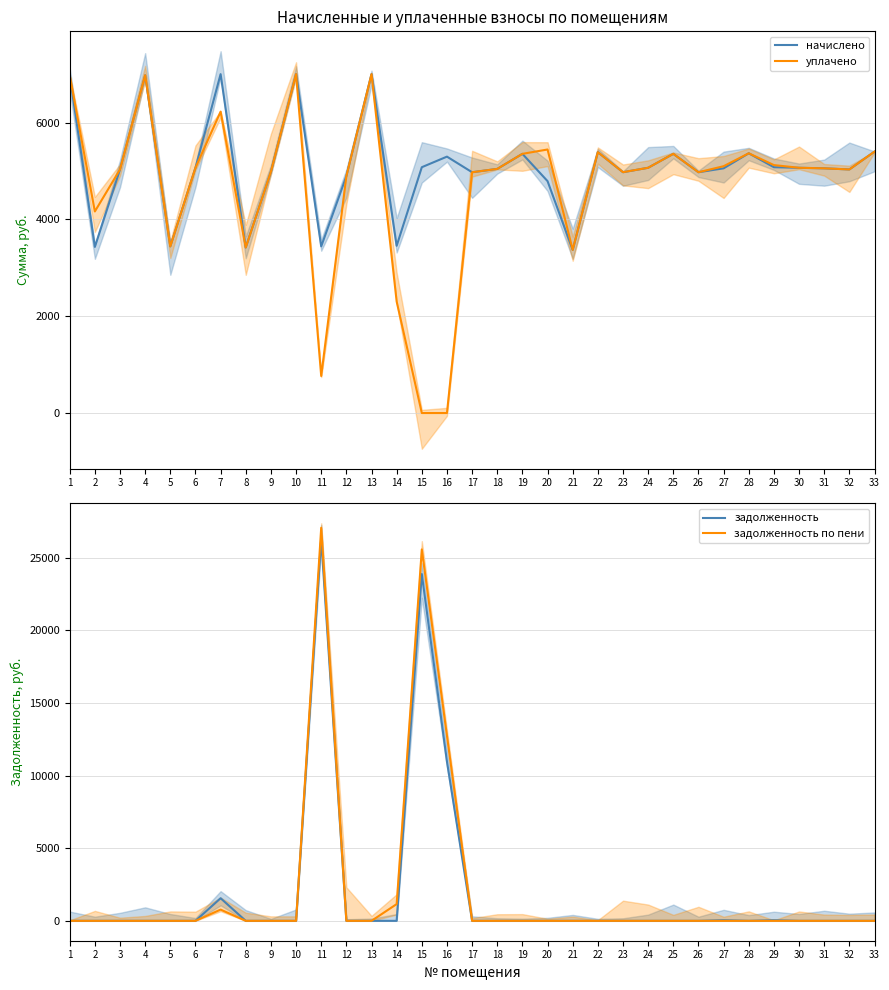

Where is задолженность nearest to the value 13144?

16